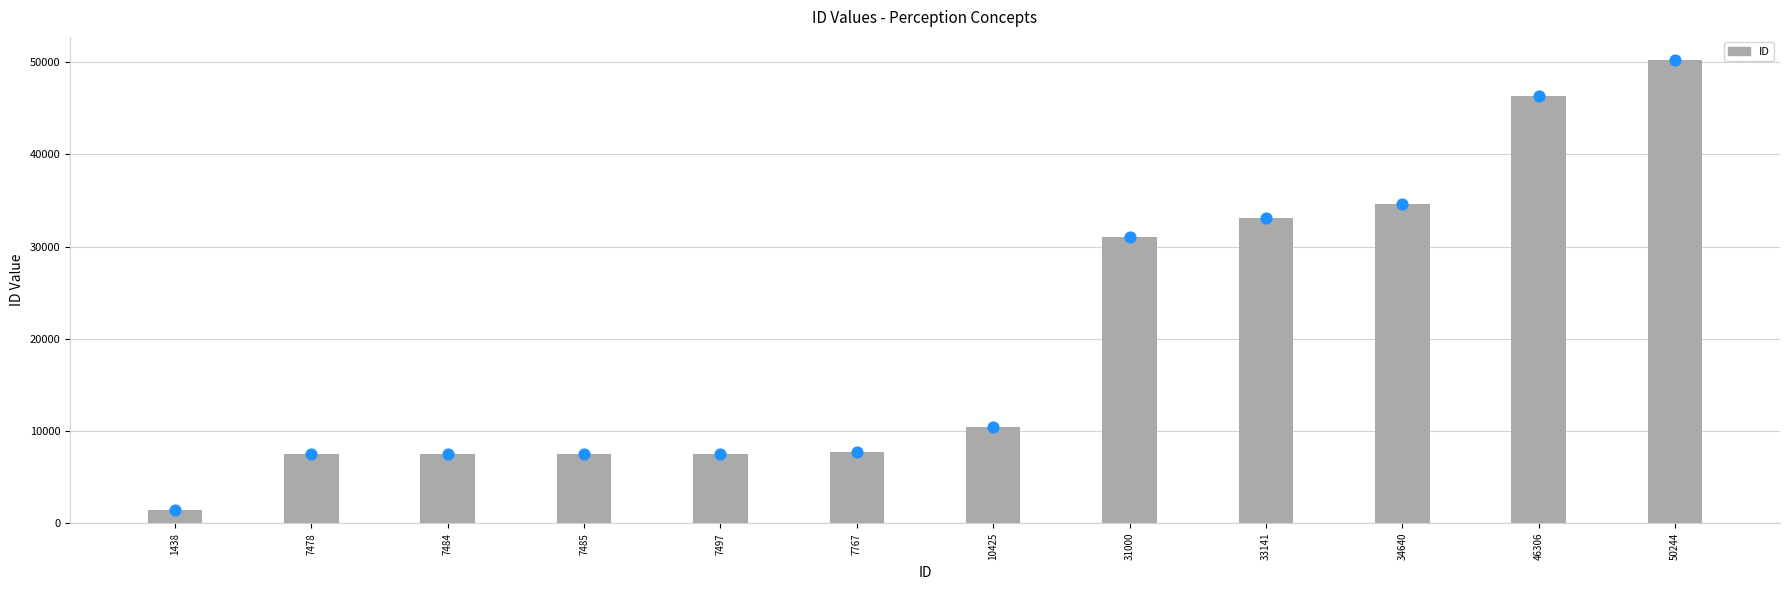

Approximately how many times larger is the value at 33141 compared to 34640?

1.0